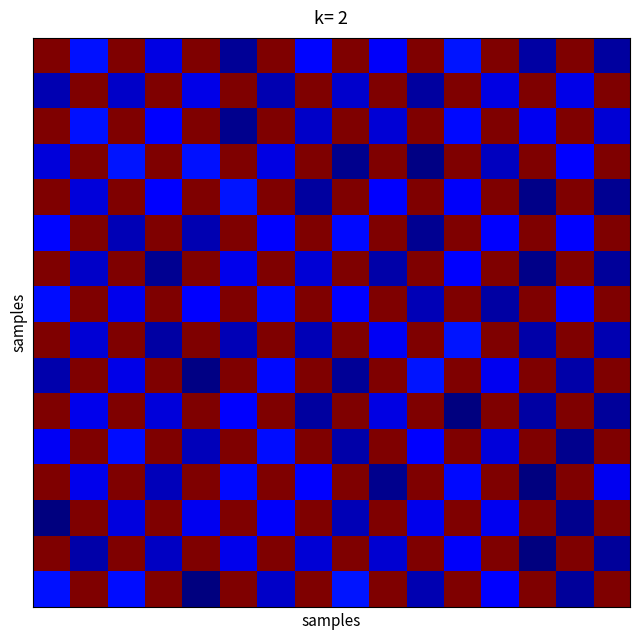

At which category is the sum across all series the highest?

11